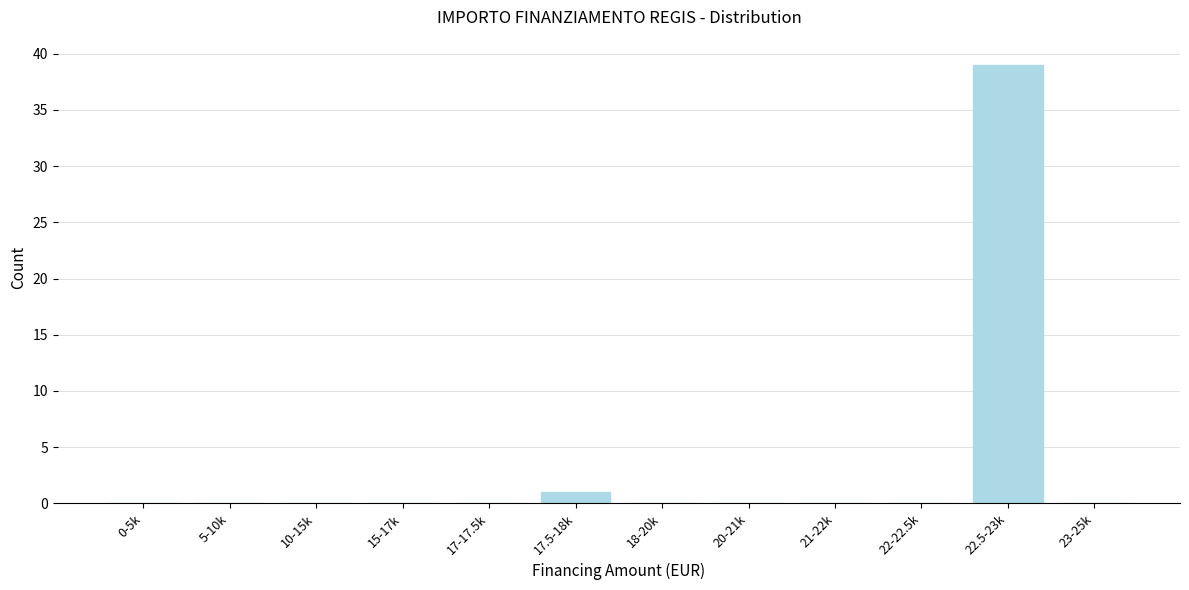

Reading left to right, list all the values displayed in this chart.

0-5k=0	5-10k=0	10-15k=0	15-17k=0	17-17.5k=0	17.5-18k=1	18-20k=0	20-21k=0	21-22k=0	22-22.5k=0	22.5-23k=39	23-25k=0